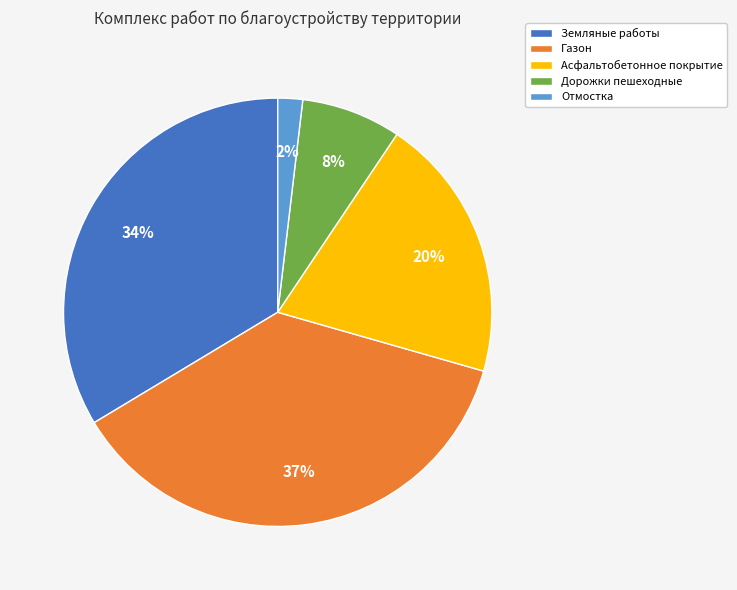

To the nearest percent, what is the average slice percentage?

20%